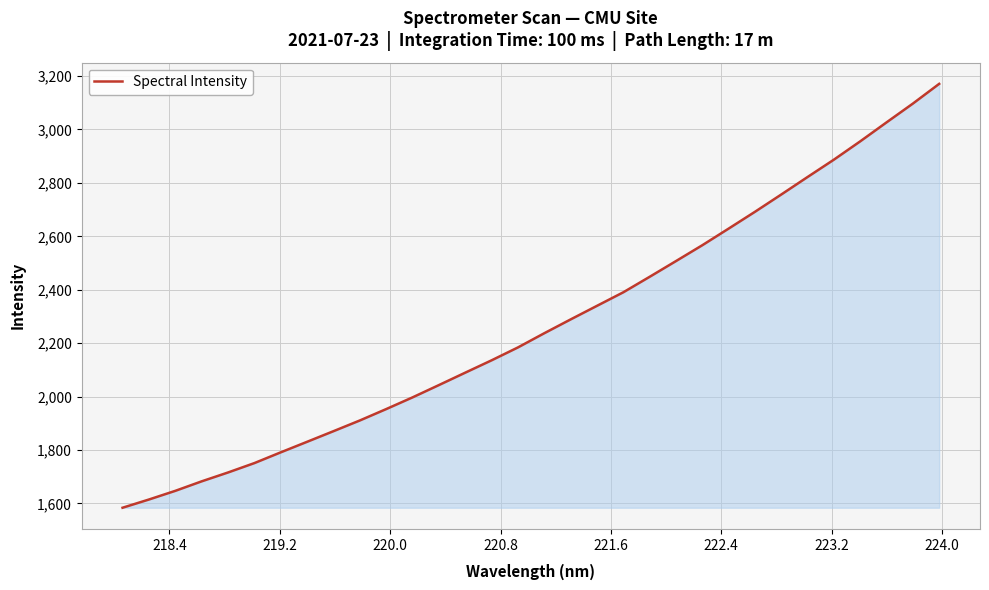

What is the maximum value shown in the chart?

3170.7